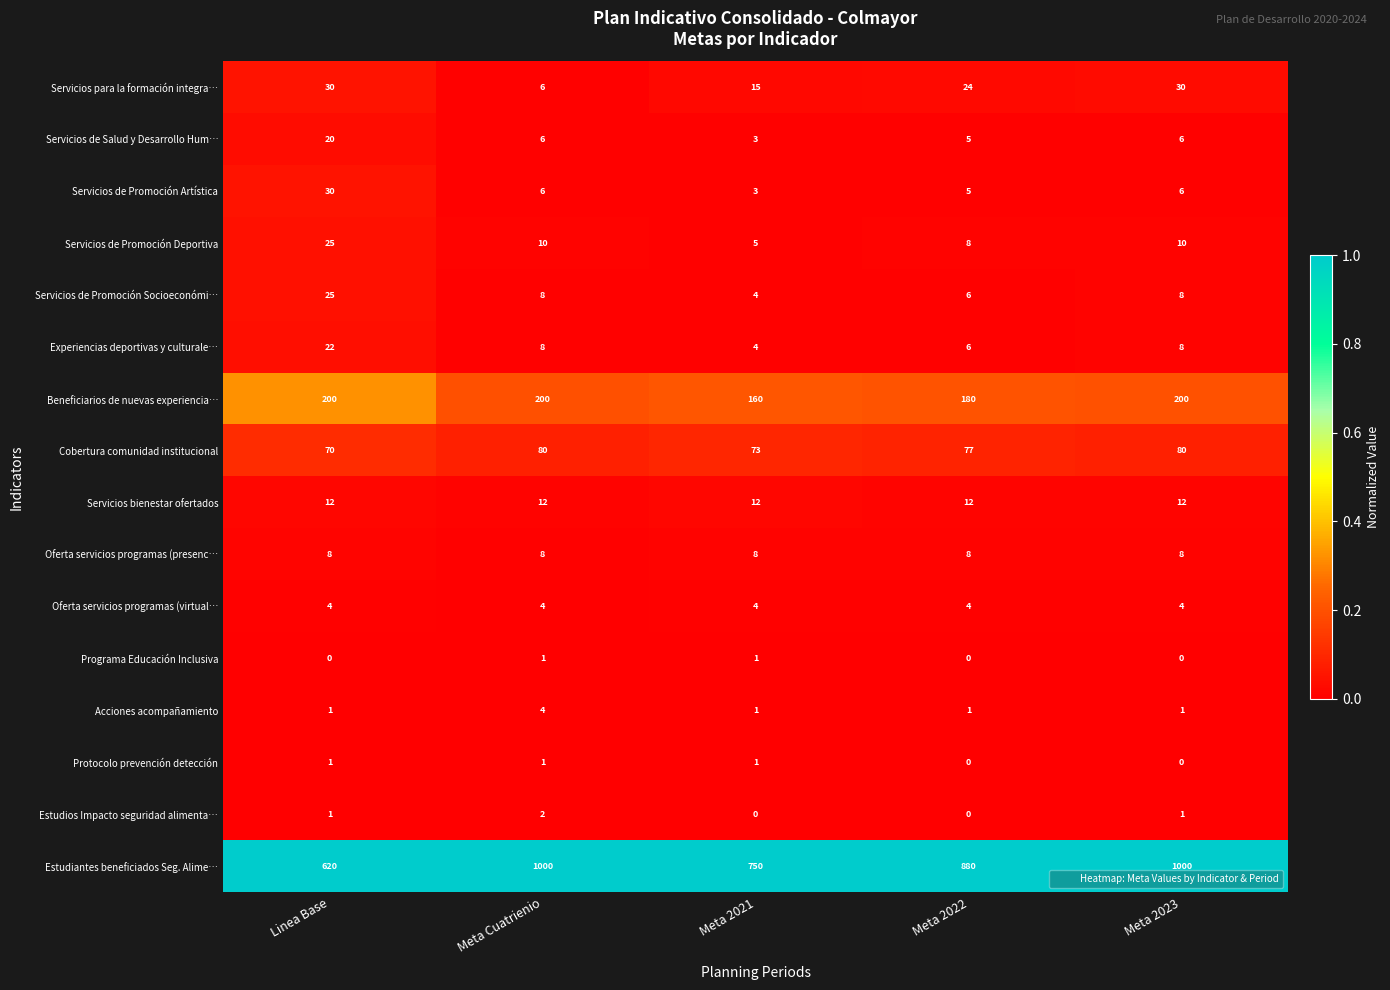

At how many categories does at least one series exceed 0?

5